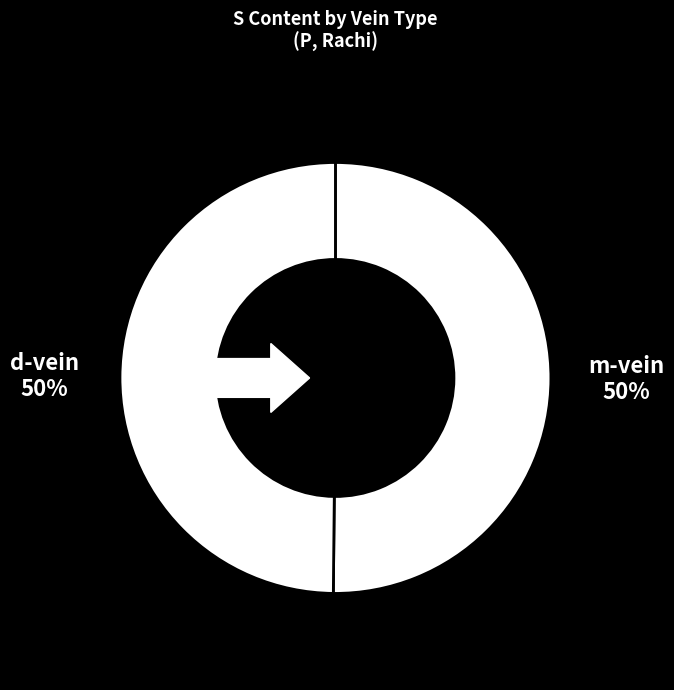

Is m-vein 18 the majority of the pie?

No